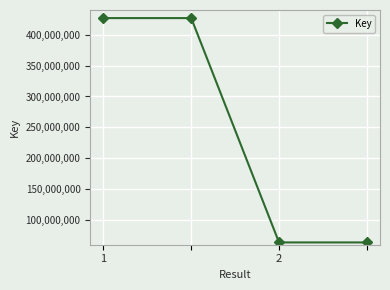

What is the maximum value shown in the chart?

426902829